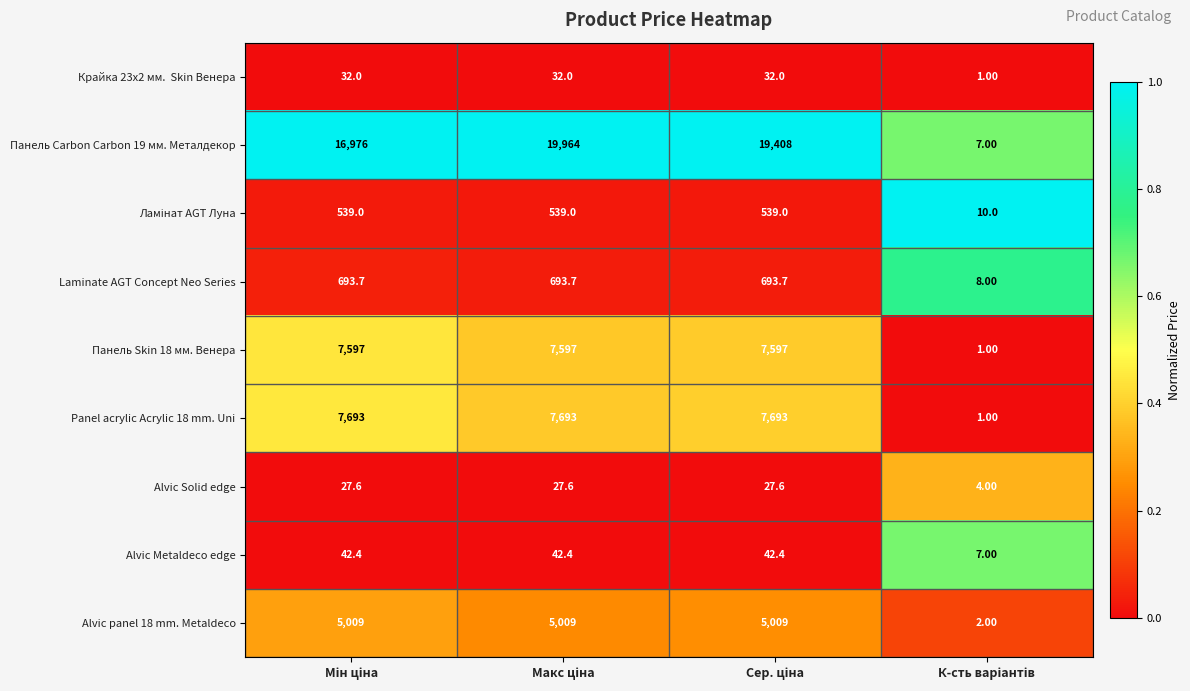

What is the sum of all Панель Skin 18 мм. Венера values?

22792.0